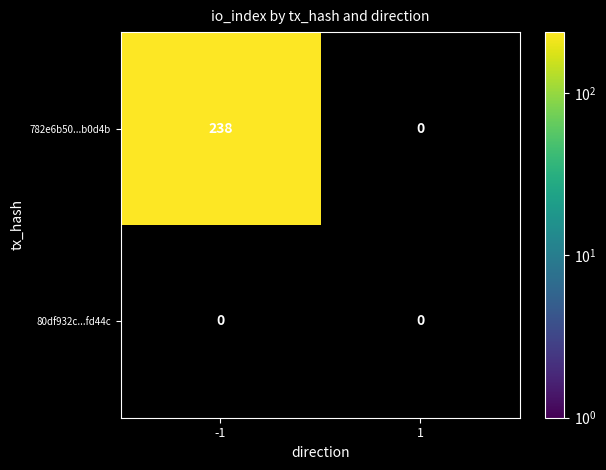

At which category is the sum across all series the highest?

-1